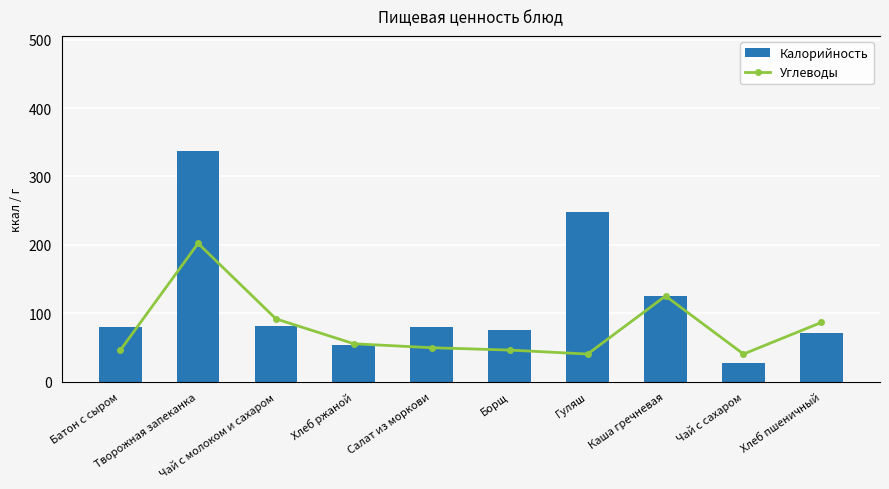

Reading right to left, transcribe all the data shown in this chart.

Калорийность: 71.0	28.0	125.4	248.5	76.2	79.8	54.0	81.8	337.0	80.5
Углеводы: 15.0	7.0	21.7	7.0	8.0	8.6	9.6	15.9	35.0	7.9